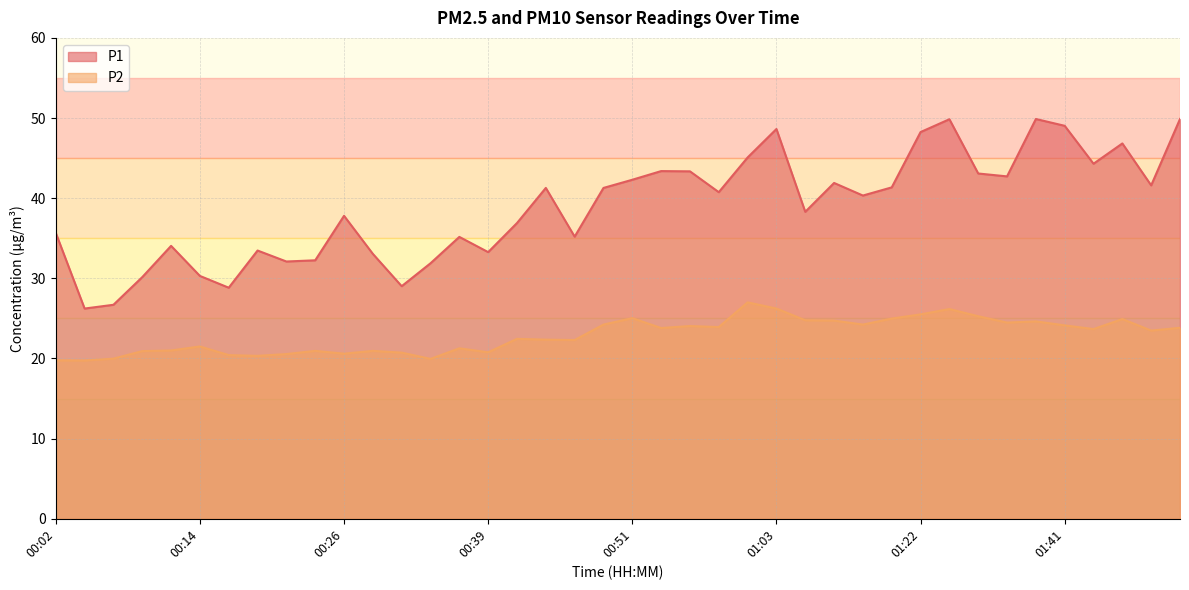

Which series has the largest range (max minus min)?

P1